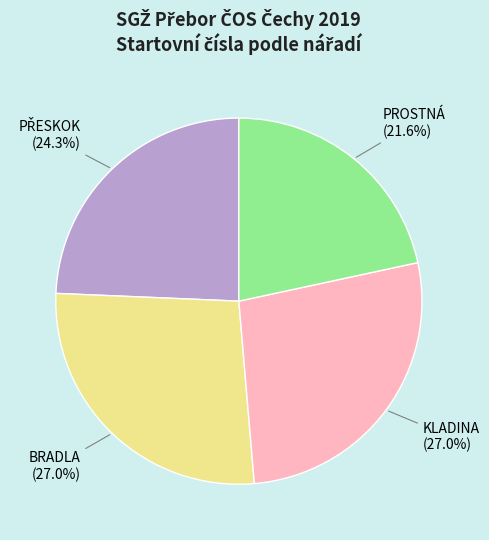

Approximately how many times larger is the value at PROSTNÁ compared to BRADLA?

0.8